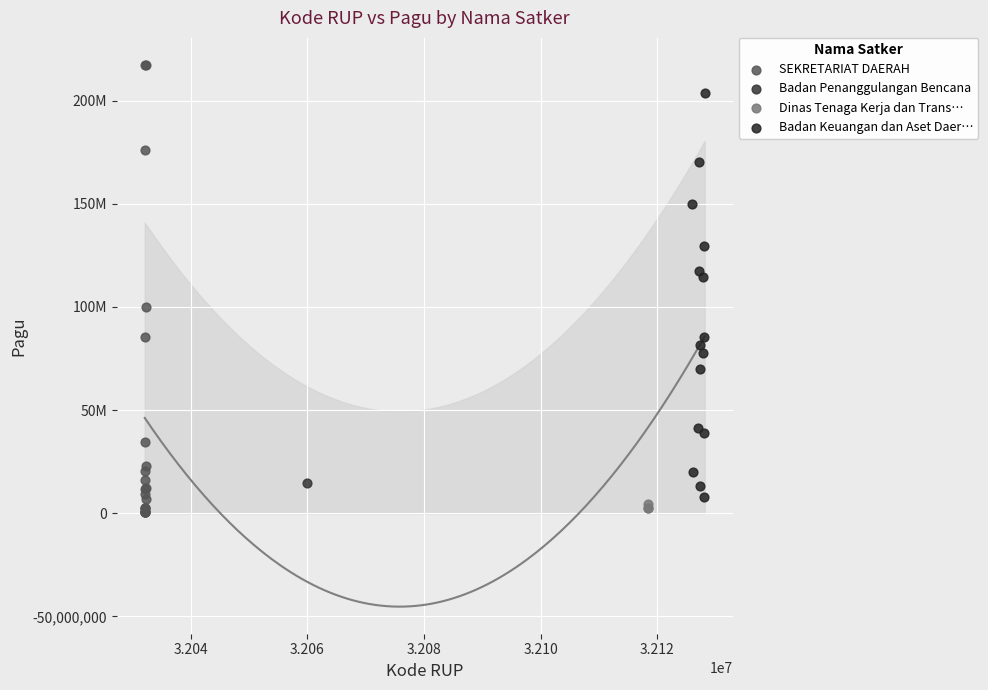

What are all the series names shown in the legend?

SEKRETARIAT DAERAH, Badan Penanggulangan Bencana, Dinas Tenaga Kerja dan Trans…, Badan Keuangan dan Aset Daer…